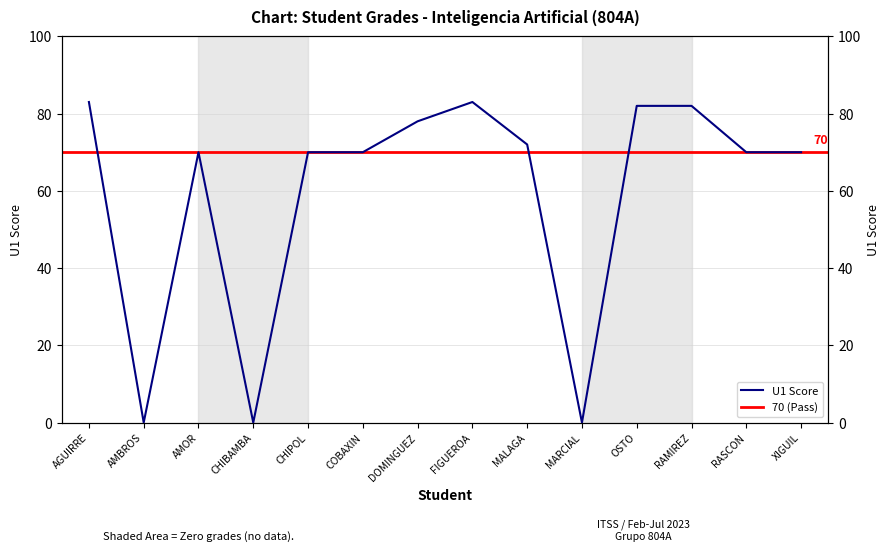

Between CHIBAMBA and DOMINGUEZ, which is larger?

DOMINGUEZ